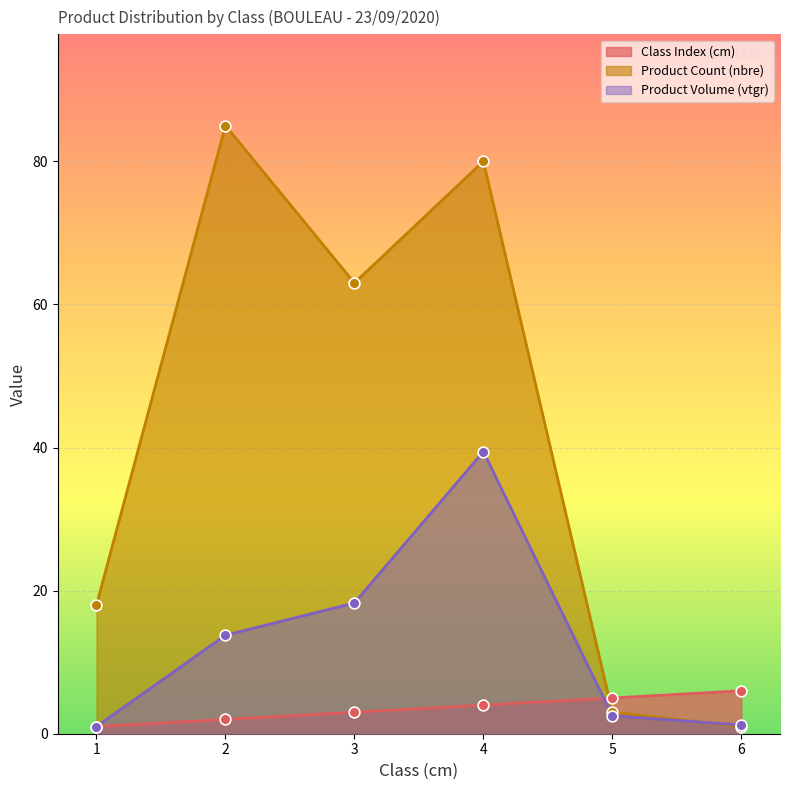

Is the value of produit_nbre at 3 greater than the value of cm at 4?

Yes